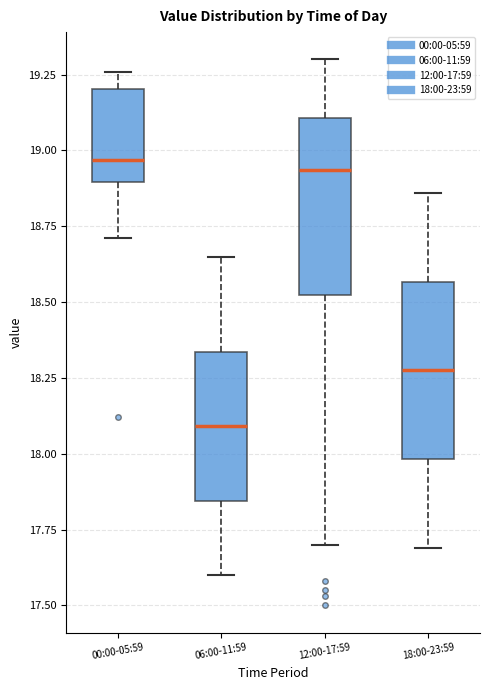

Reading left to right, transcribe this box plot: for each box, give where its median line is, the range the box spans, and where its two whiskers end, as read against the y-axis. The values are not printed on the chart, so give them approximately, as read against the axis.

00:00-05:59: median 18.95, box 18.90 to 19.20, whiskers 18.70 to 19.25
06:00-11:59: median 18.10, box 17.85 to 18.35, whiskers 17.60 to 18.65
12:00-17:59: median 18.95, box 18.55 to 19.10, whiskers 17.70 to 19.30
18:00-23:59: median 18.30, box 18.00 to 18.55, whiskers 17.70 to 18.85